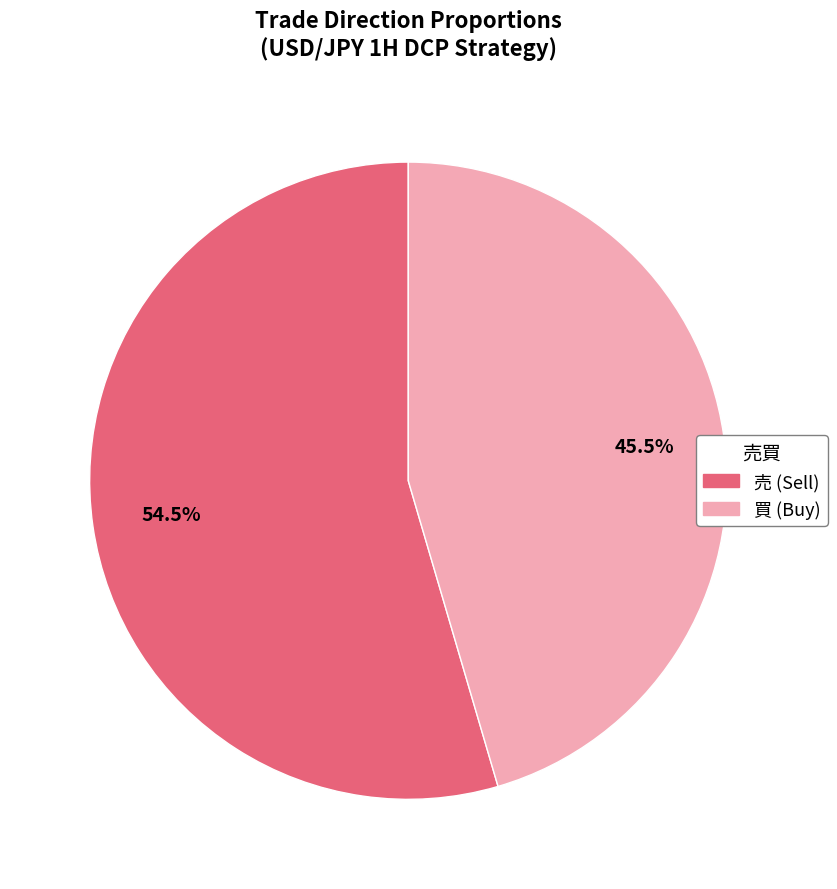

Rank the categories by value from highest to lowest.

売, 買